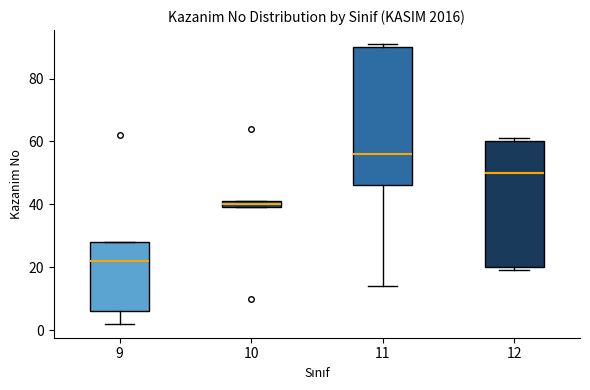

Where is the lower edge of the box at x = 10 on the y-axis? The values are not printed on the chart, so give them approximately, as read against the axis.

40